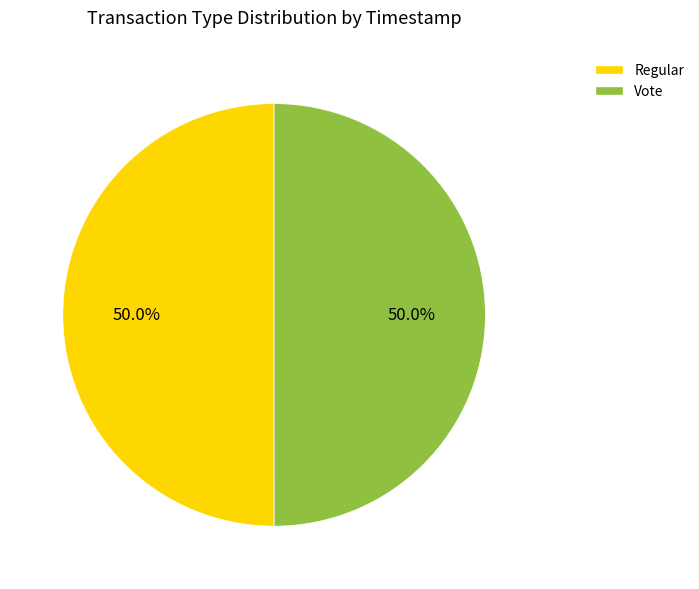

Combined, do Regular and Vote account for over 50%?

Yes